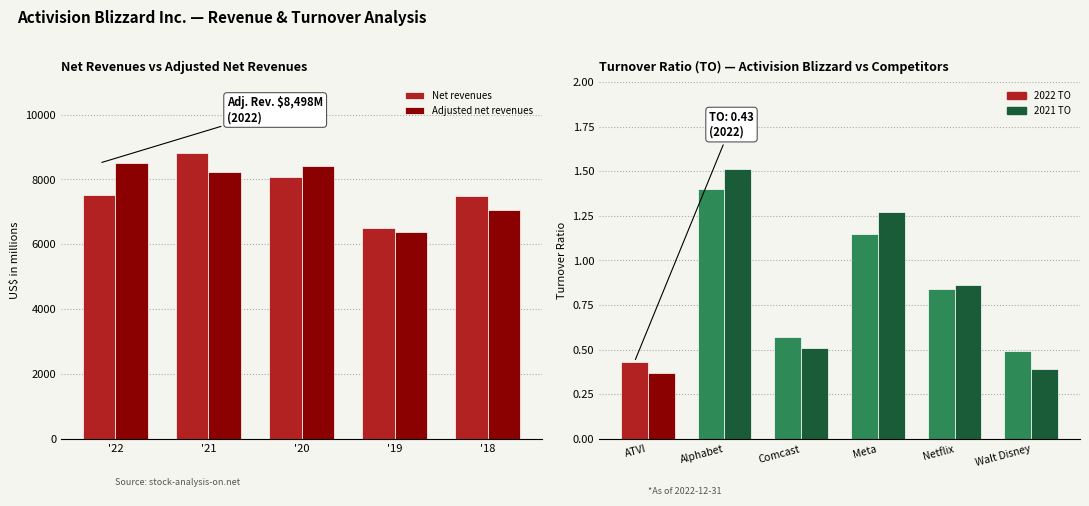

What is the difference between the second highest and minimum values in the Net revenues series?

1597